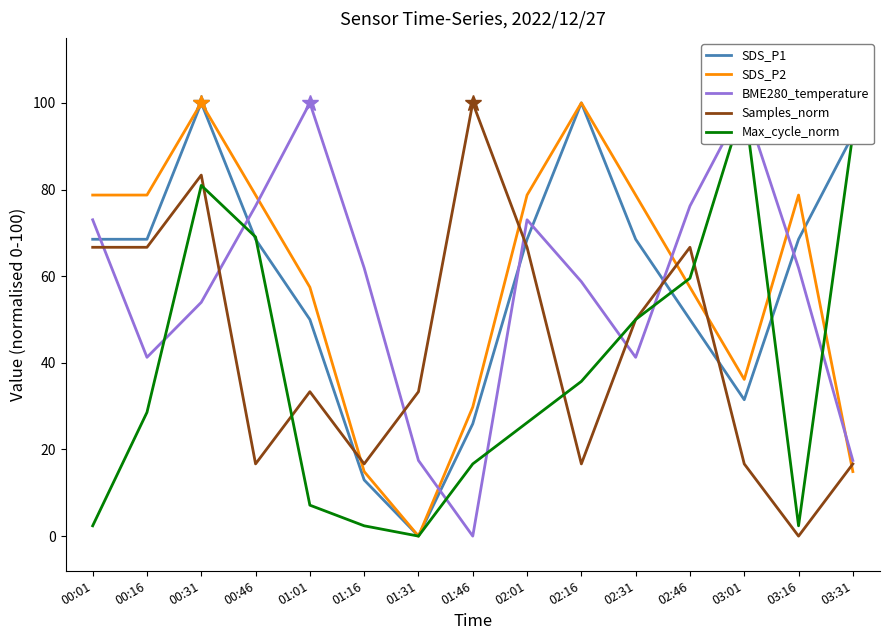

Which category has the highest value across all series?

01:01